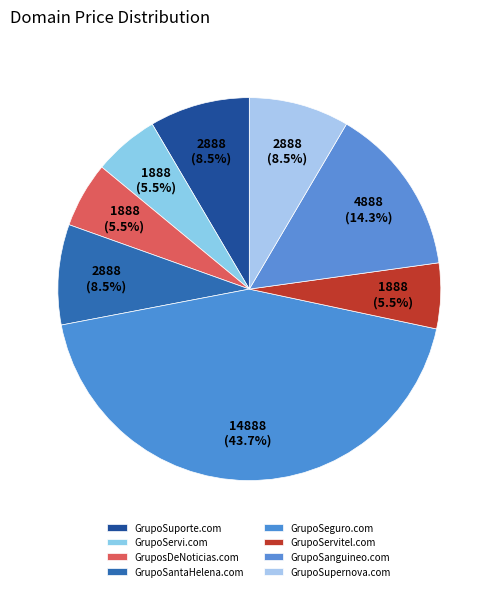

Do GrupoSantaHelena.com and GrupoSeguro.com together represent more than half of the pie?

Yes